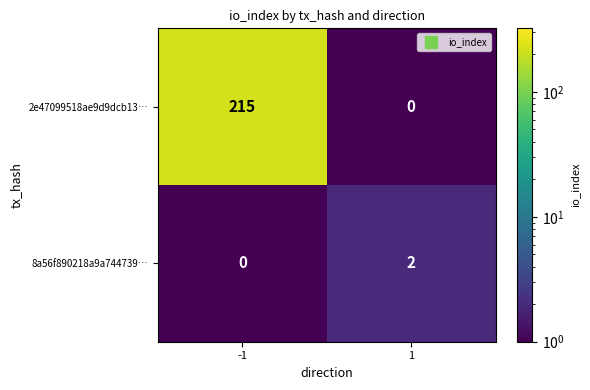

What is the difference between the maximum and minimum values in the 2e47099518ae9d9dcb13… series?

215